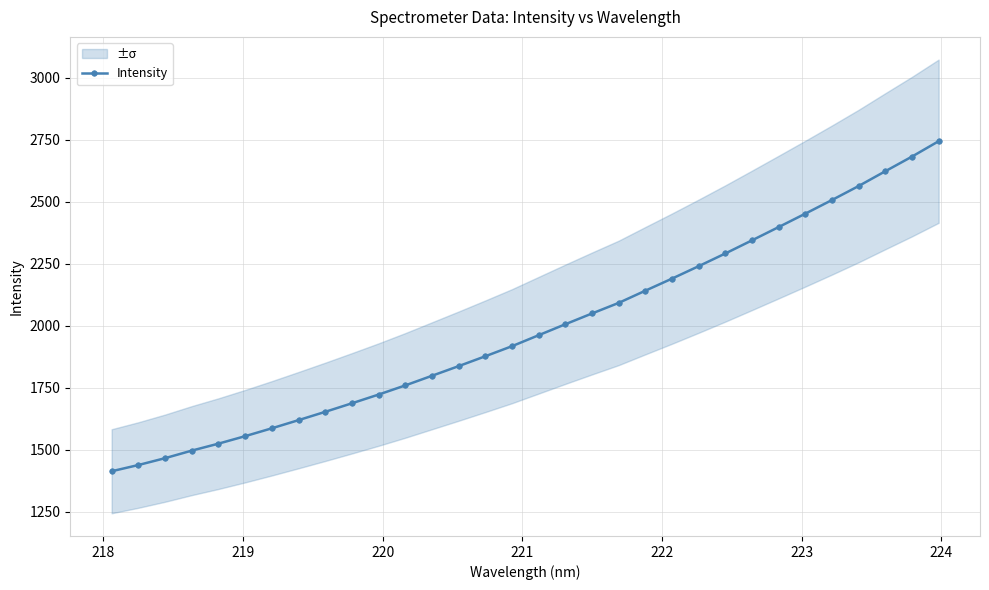

How many values in the Intensity series are below 1961?

16